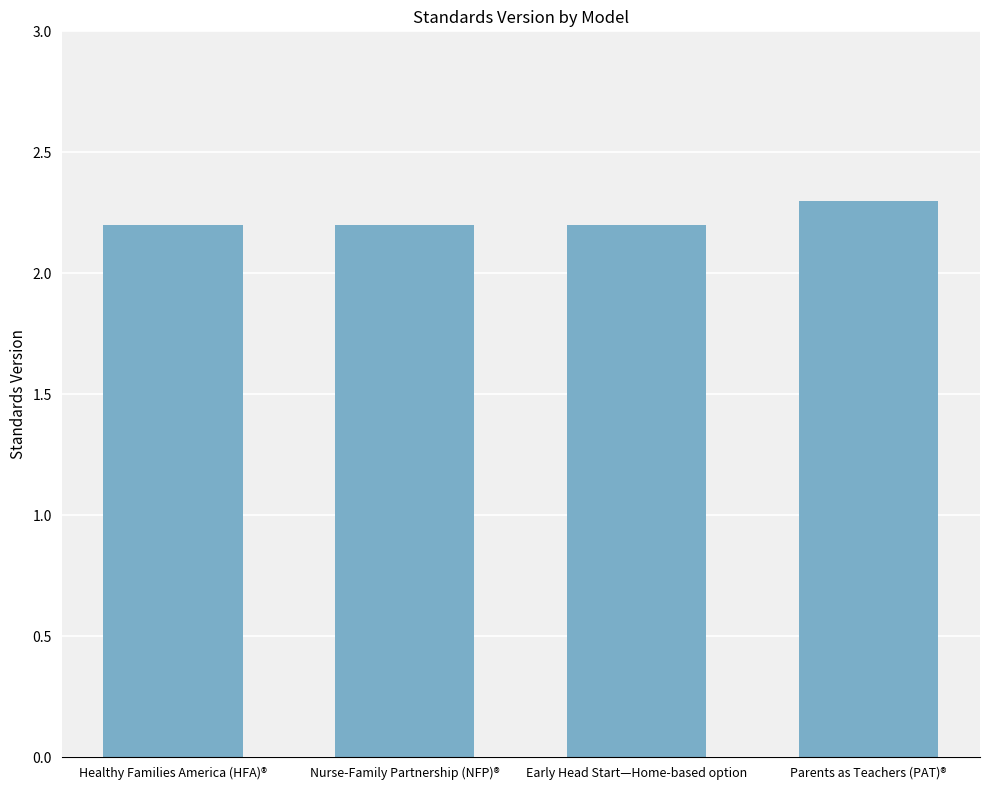

Which label corresponds to the largest value in the chart?

Parents as Teachers (PAT)®